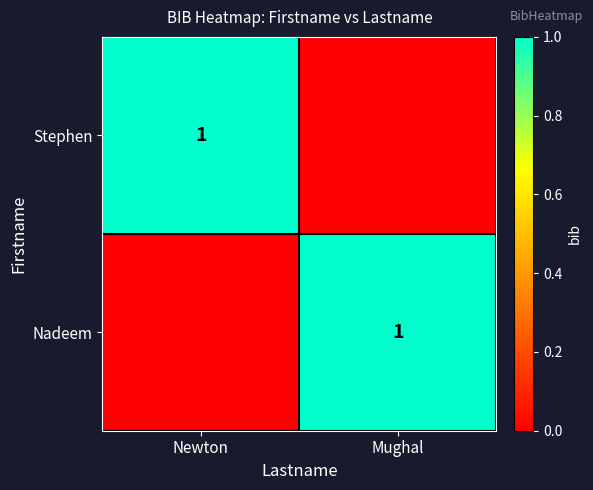

What is the total value across all series at Newton?

1